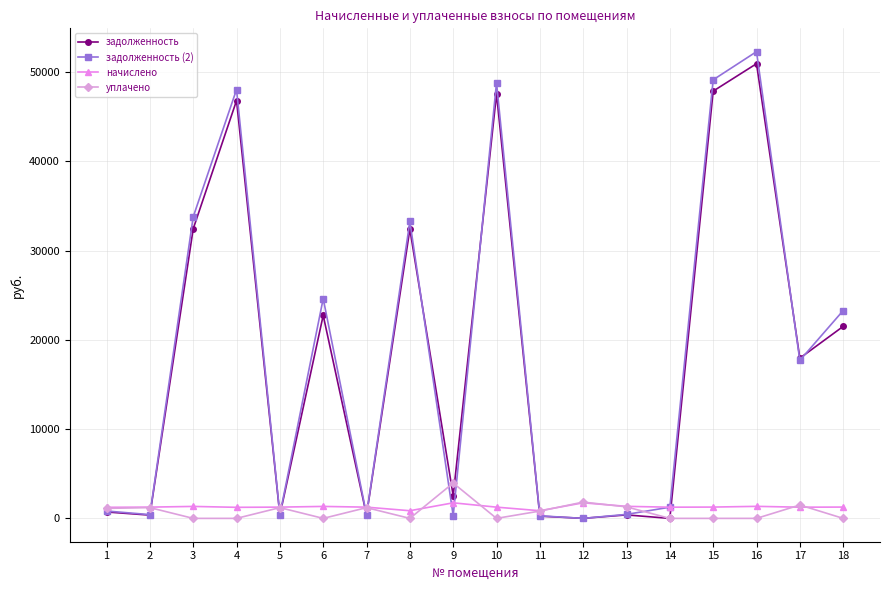

What is the difference between the задолженность values at 18 and 3?

10939.1